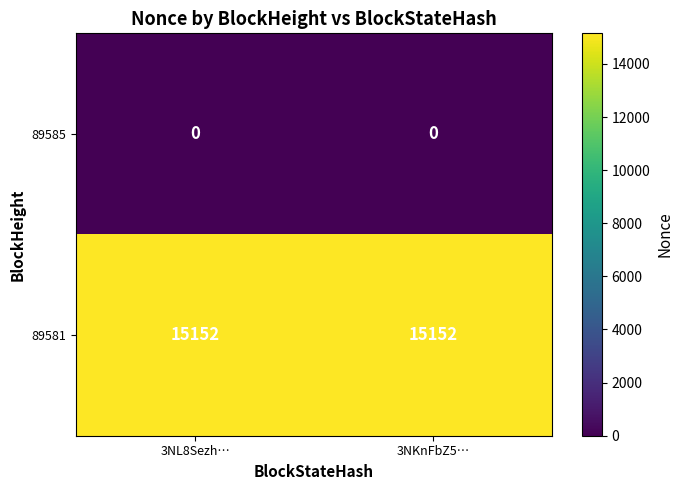

What is the average value of the 89581 series?

15152